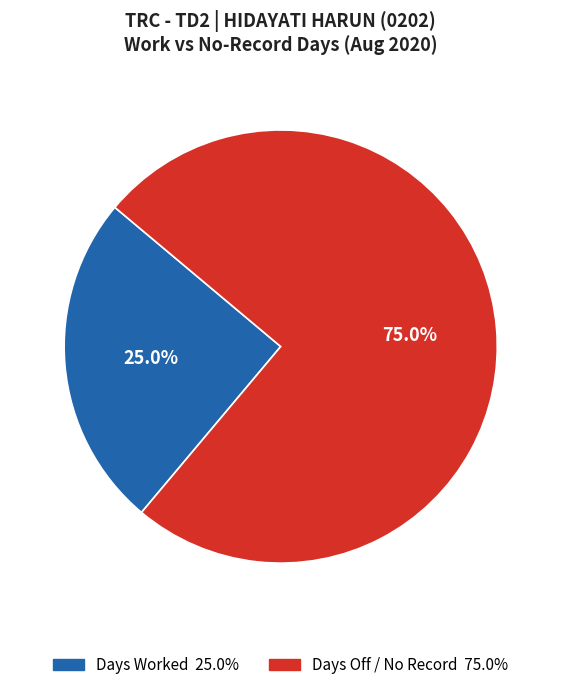

Does any single category account for the majority?

Yes